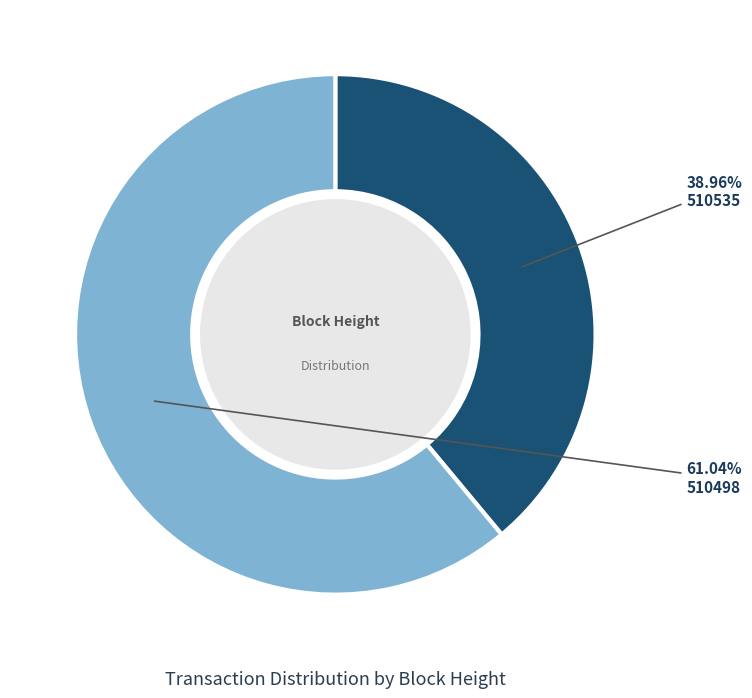

How many segments does this pie chart have?

2